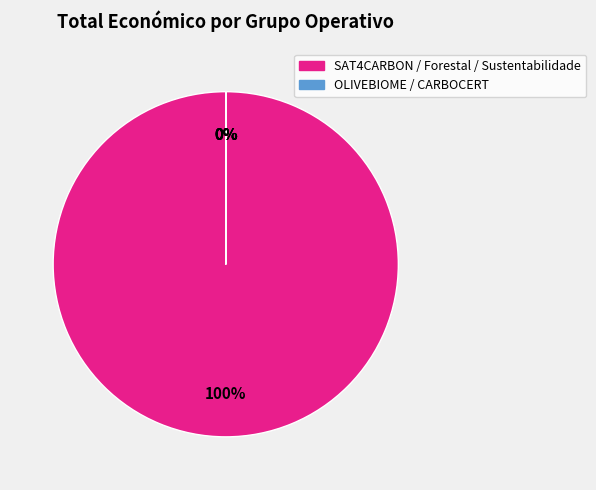

What is the smallest slice in the pie chart?

OLIVEBIOME